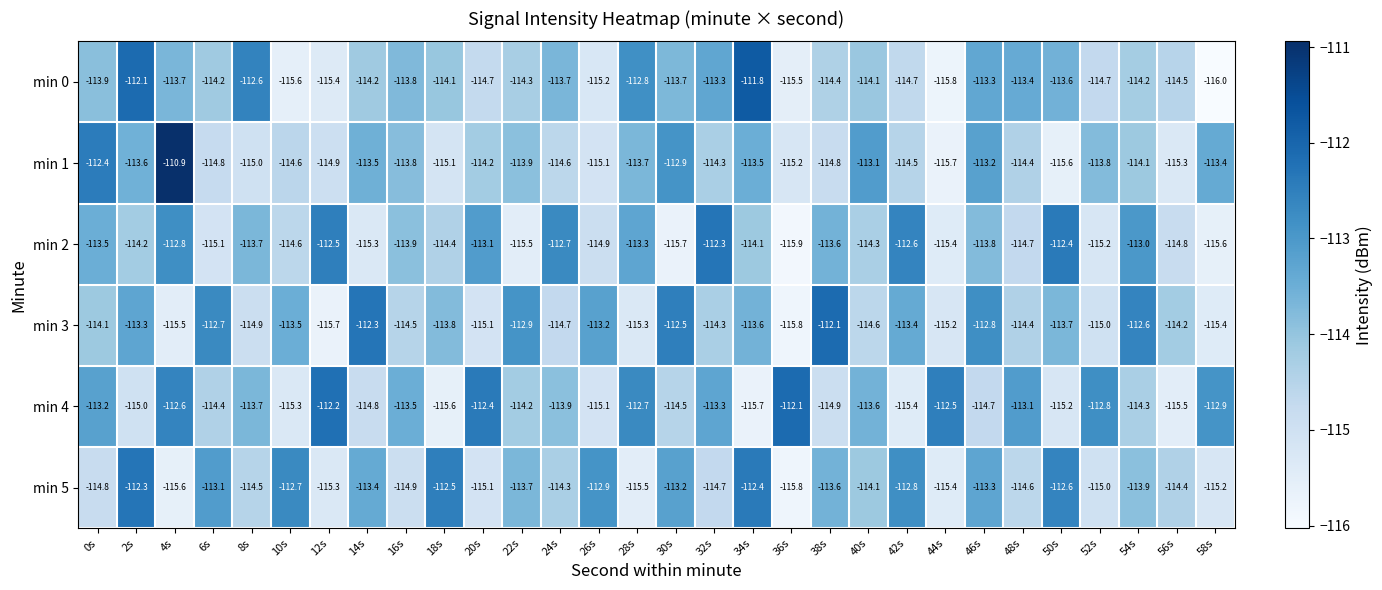

What is the difference between the maximum and minimum values in the min 0 series?

4.2